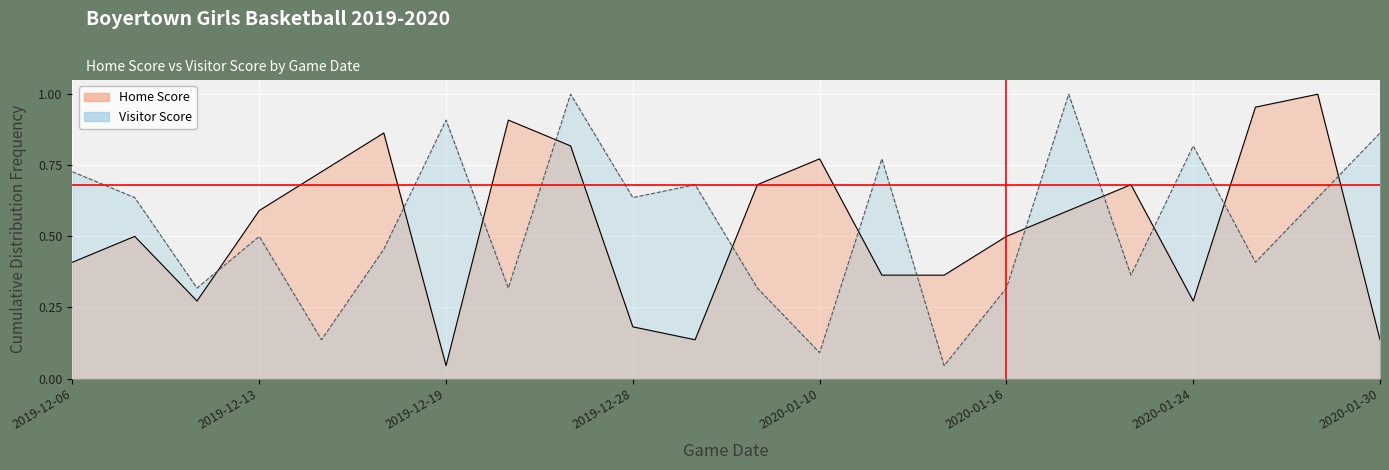

At which category does the chart reach its peak across all series?

2019-12-27